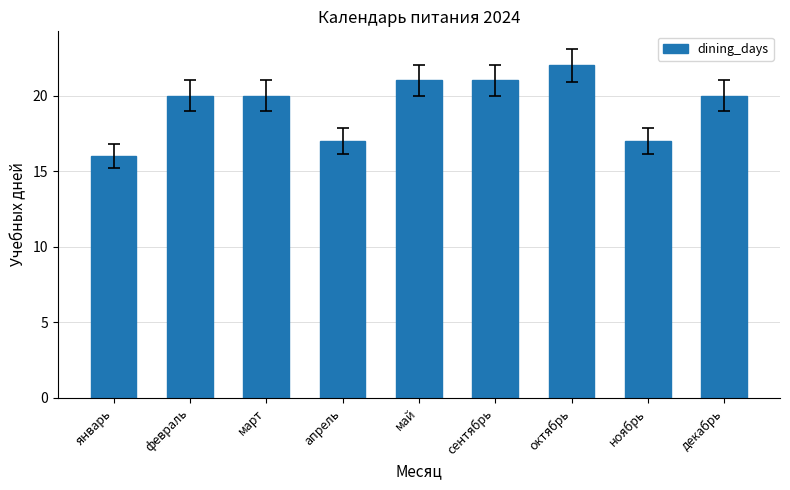

Reading left to right, transcribe all the data shown in this chart.

январь=16	февраль=20	март=20	апрель=17	май=21	сентябрь=21	октябрь=22	ноябрь=17	декабрь=20